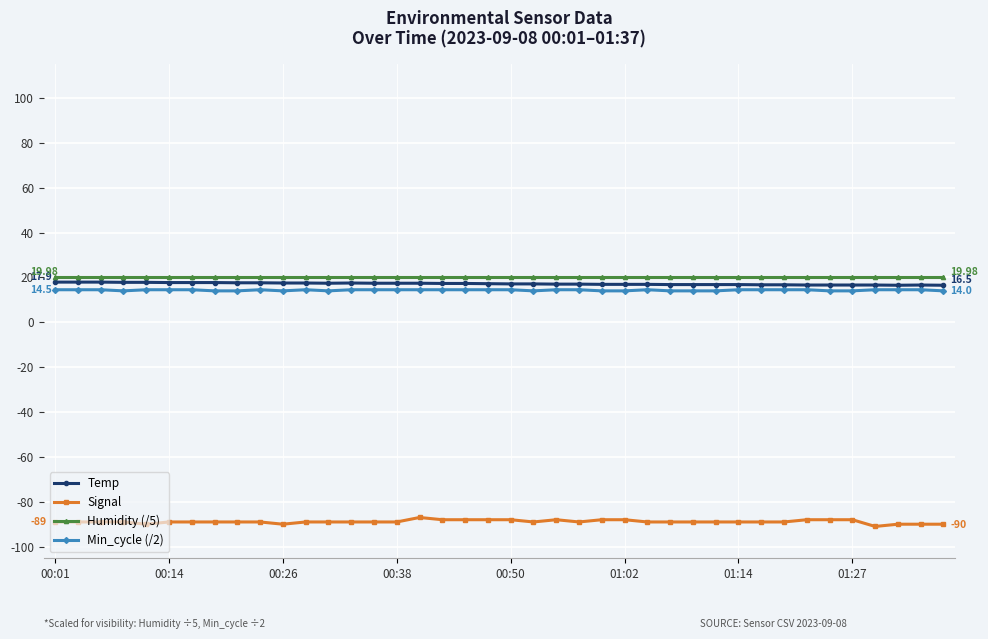

Does the chart display data point markers on the line(s)?

Yes